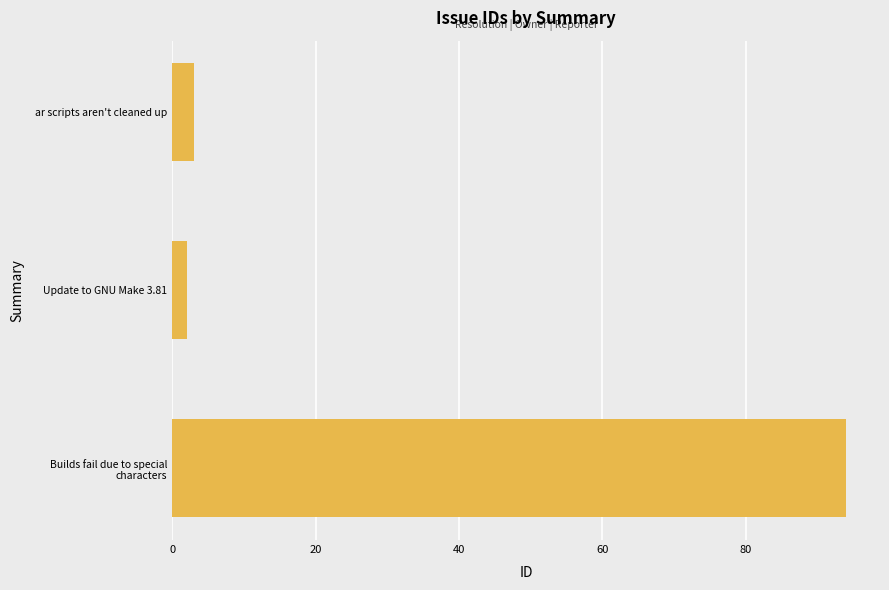

What is the average value?

33